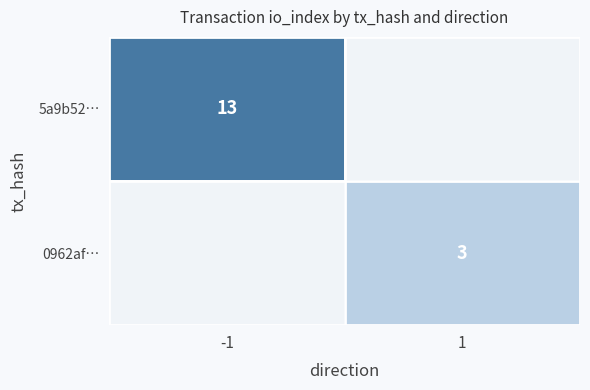

Is it true that 5a9b52… equals 18.7 at -1?

False